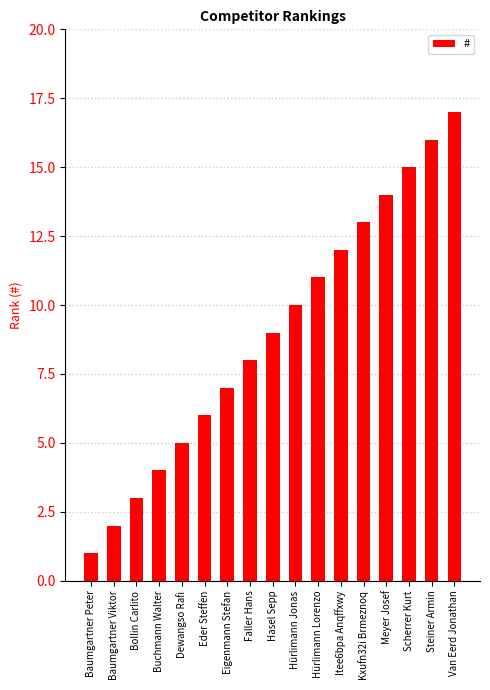

Does the chart contain any negative values?

No